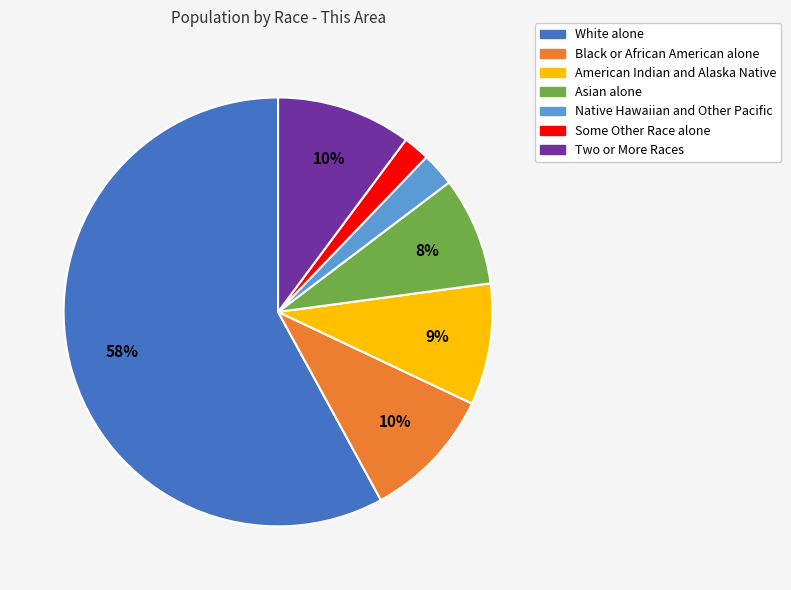

To the nearest percent, what percentage of the pie is White alone?

58%